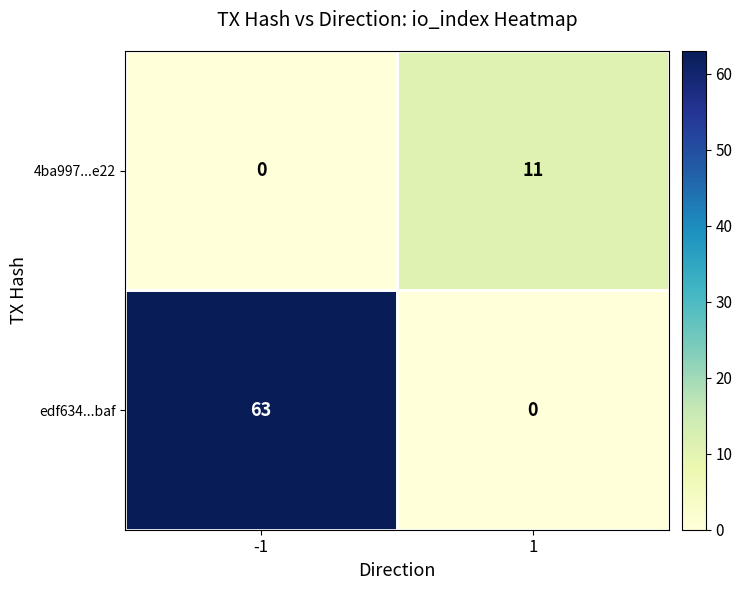

Is the value of edf634...baf at -1 greater than the value of 4ba997...e22 at -1?

Yes